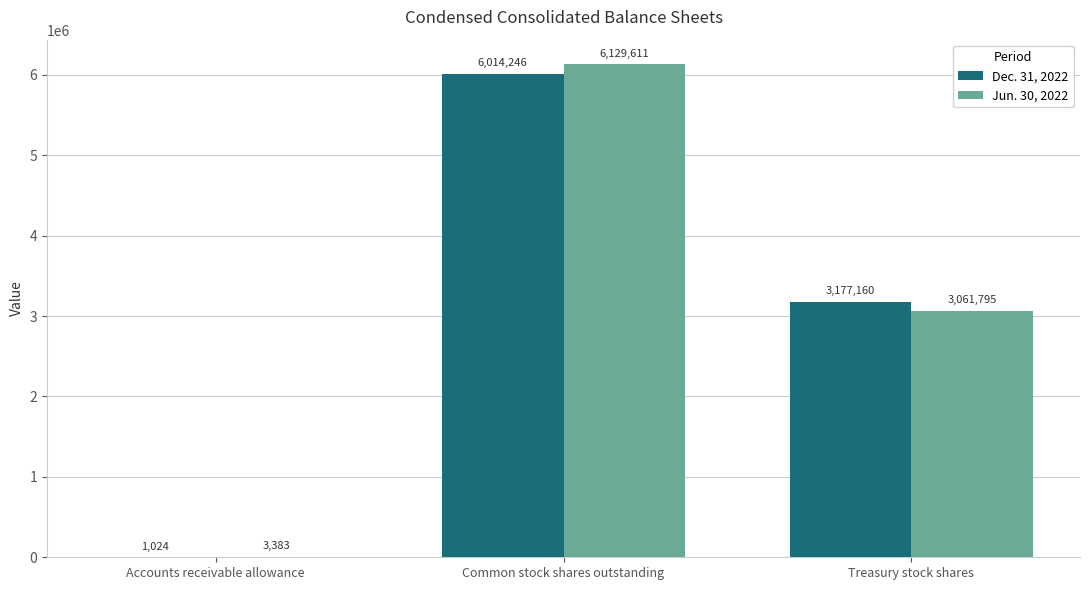

What is the sum of all Jun. 30, 2022 values?

9194789